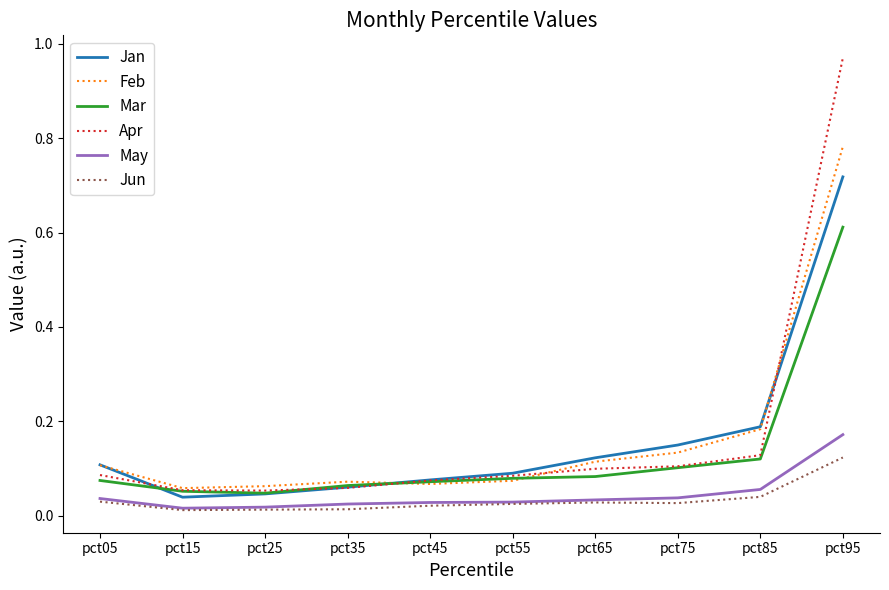

What is the total value across all series at pct65?

0.5